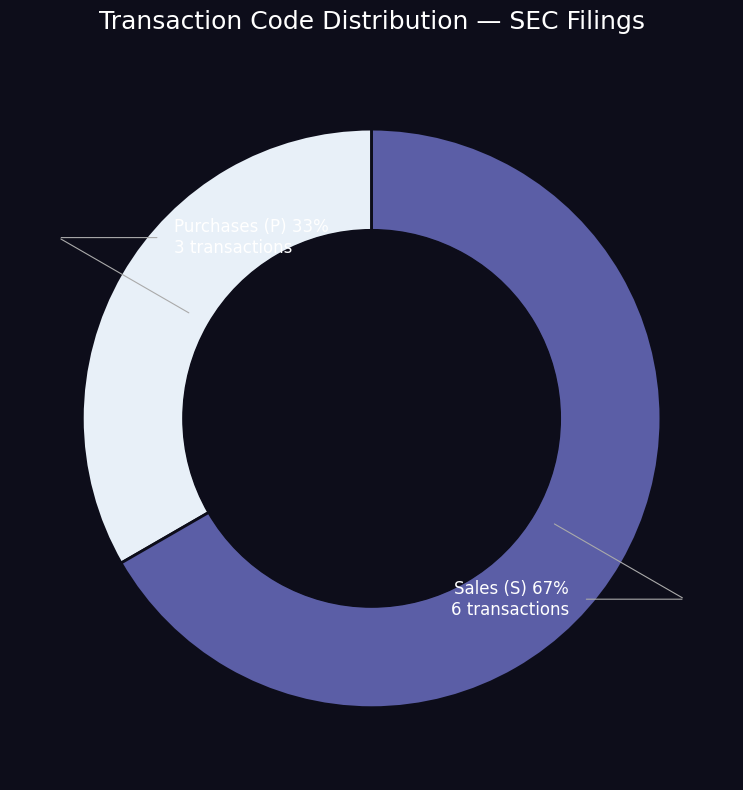

Is there a majority slice in this chart?

Yes